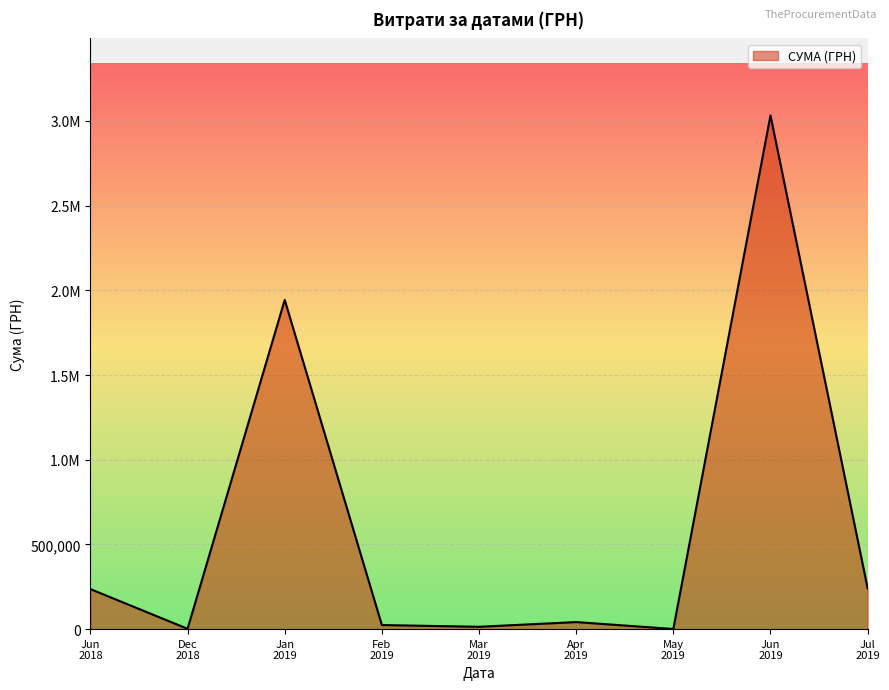

Does the chart have visible grid lines?

Yes